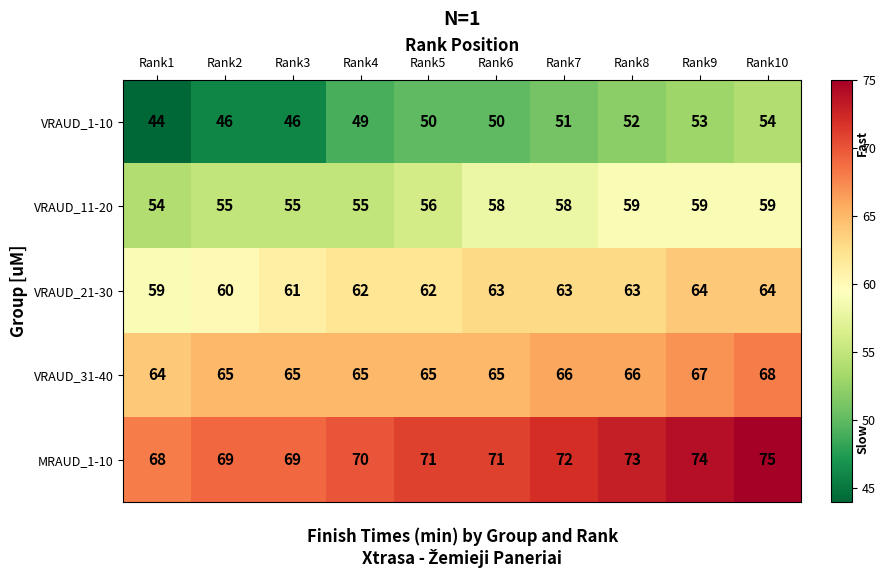

Which series has the widest spread of values?

VRAUD_1-10